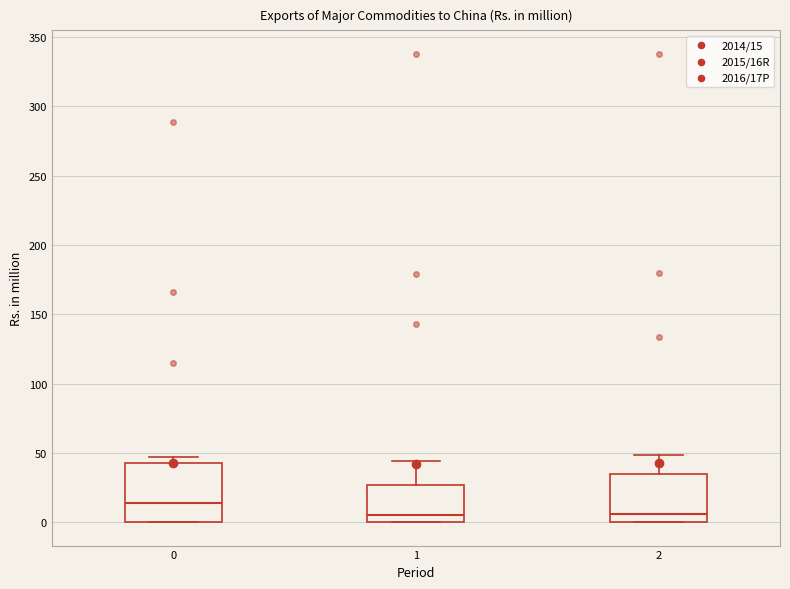

Reading left to right, read every box against the y-axis: the position of its median line, the range the box covers, and the ends of its whiskers. The values are not printed on the chart, so give them approximately, as read against the axis.

0: median 15, box 0 to 45, whiskers 0 to 45 (just above the box's upper edge)
1: median 5, box 0 to 25, whiskers 0 to 45
2: median 5, box 0 to 35, whiskers 0 to 50